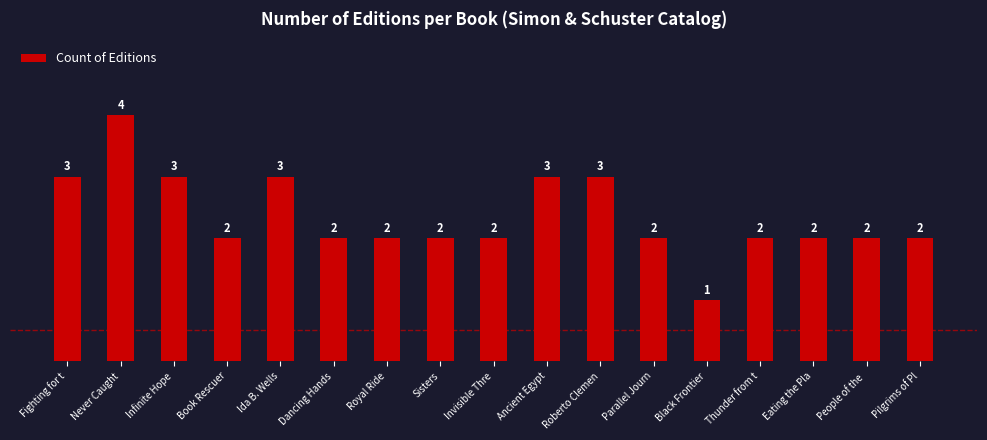

True or false: the data shows 1 at Roberto Clemen.

False